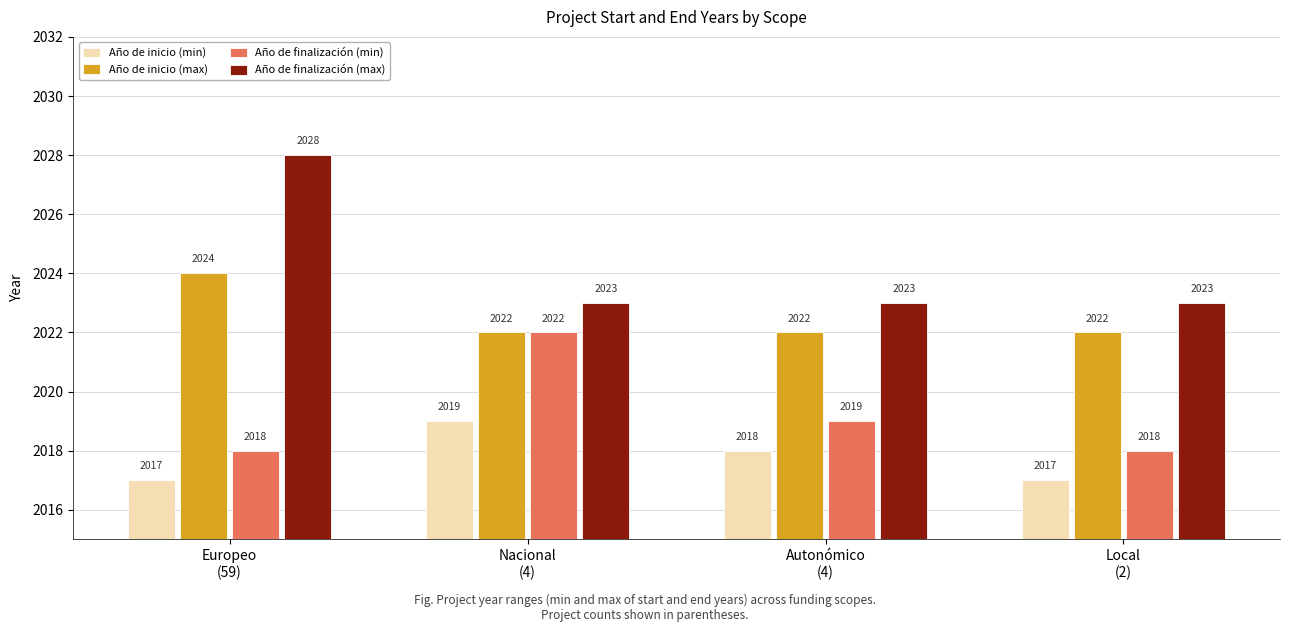

What is the label of the 4th bar from the left?

Local
(2)